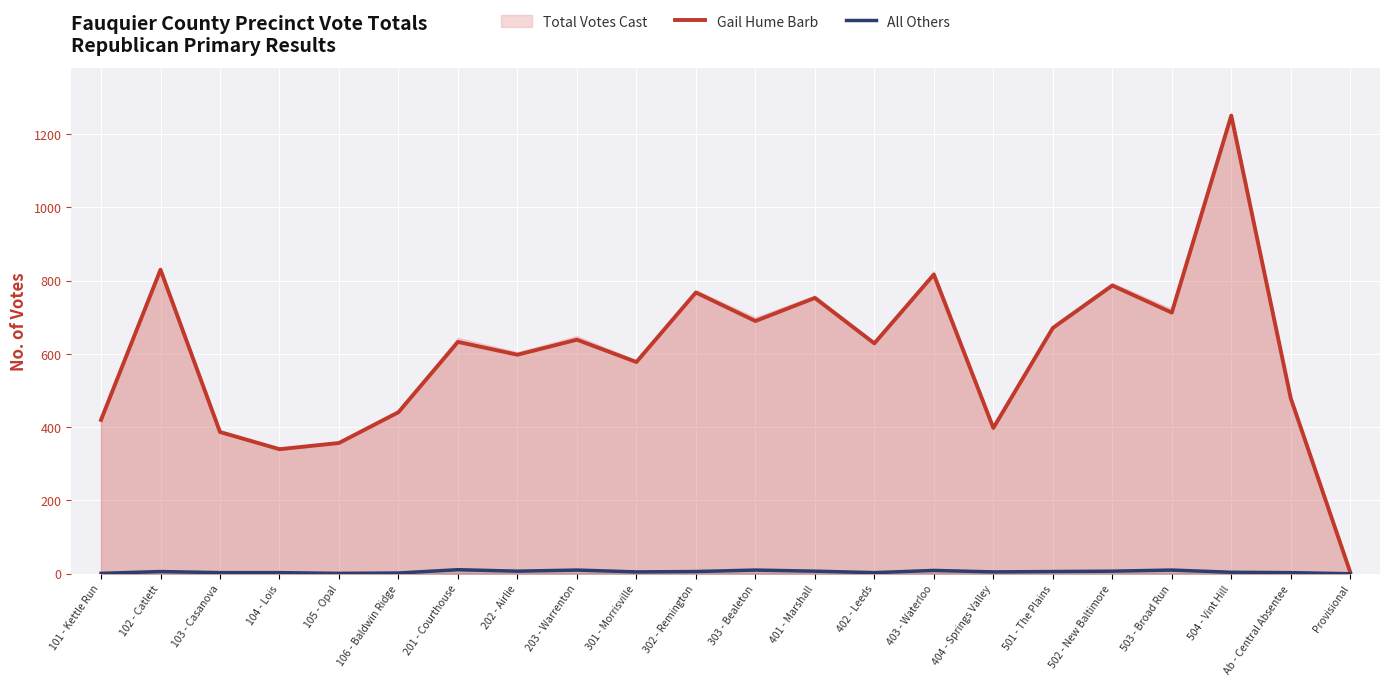

How many categories are shown in the chart?

22